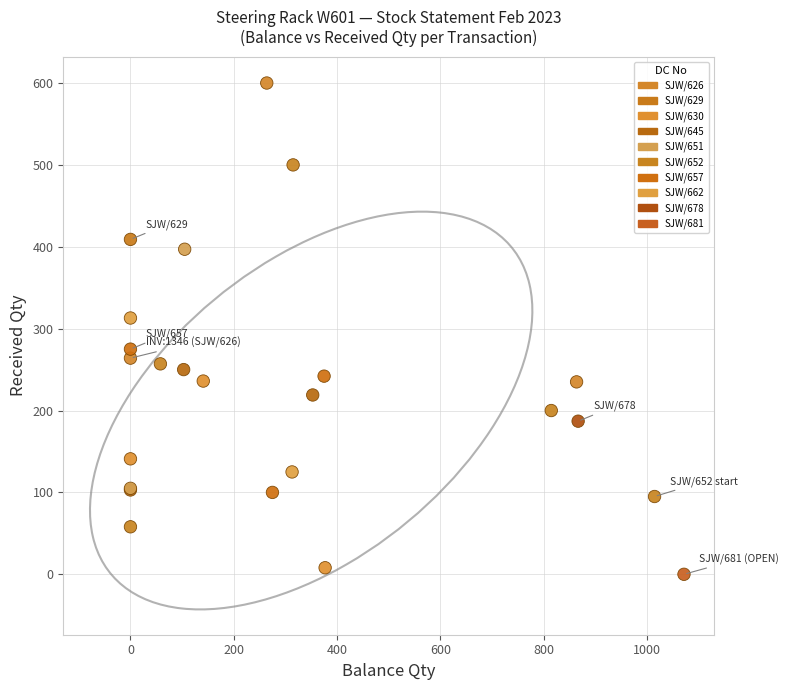

What Y value in the scatter plot is closest to 300?

313